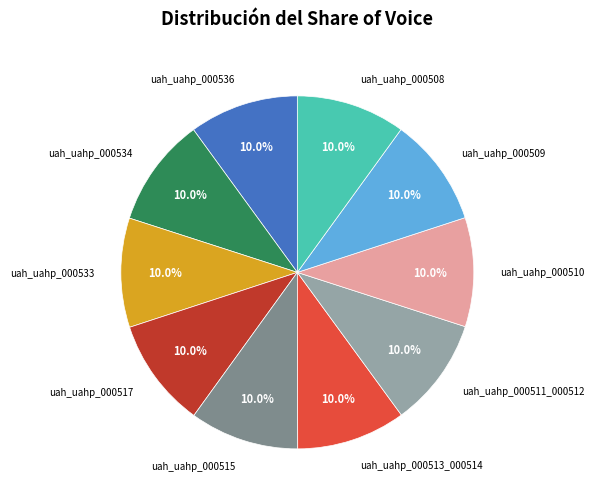

Is there any slice that represents more than half of the pie?

No